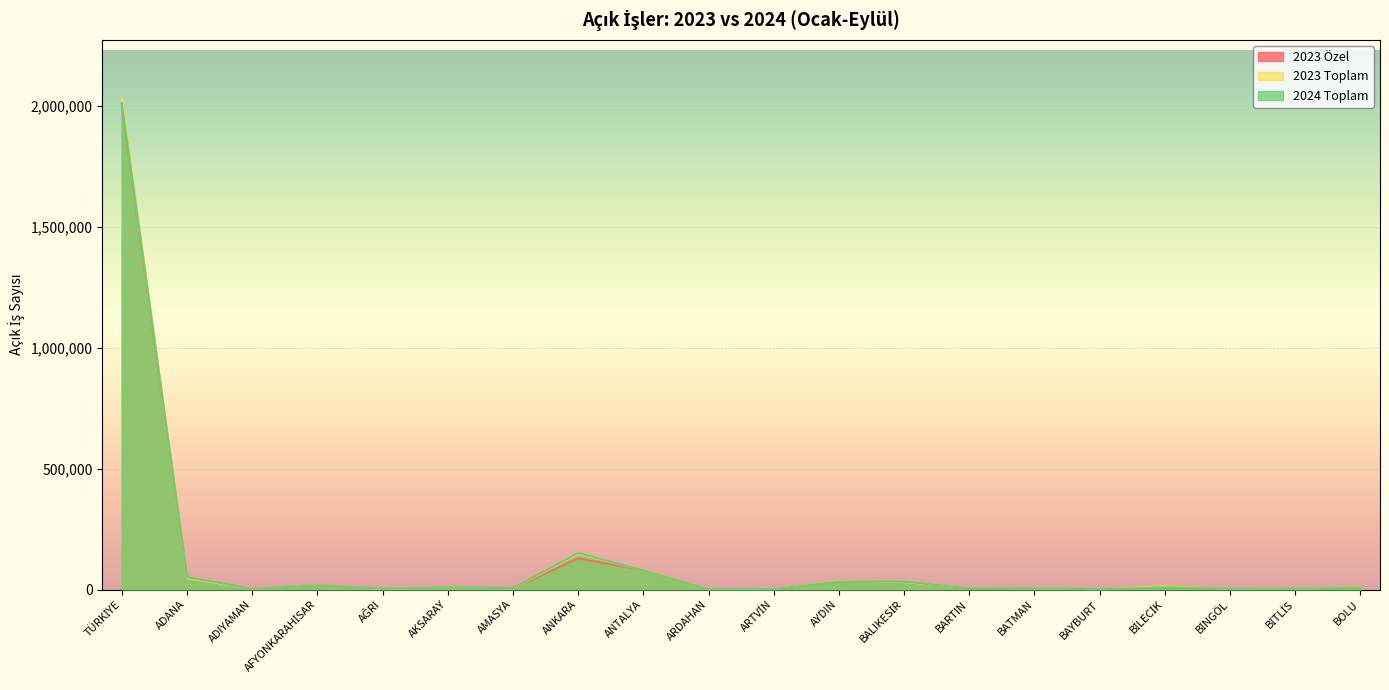

What are all the series names shown in the legend?

2023 Özel, 2023 Toplam, 2024 Toplam